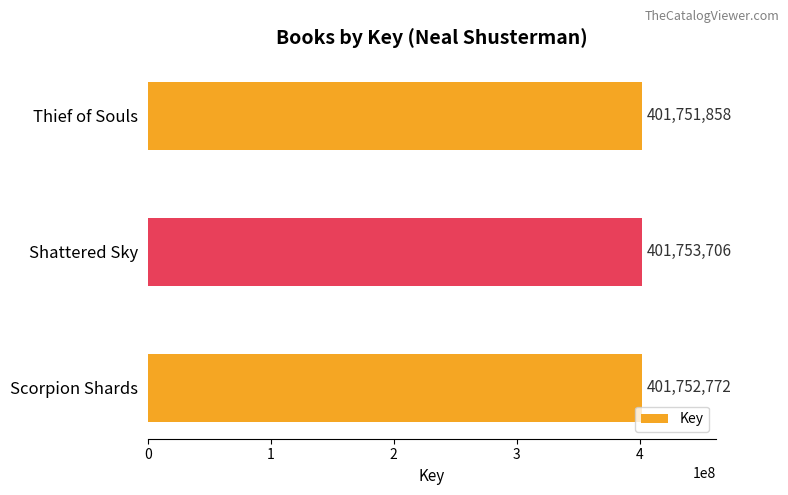

What is the difference between the maximum and minimum values?

1848